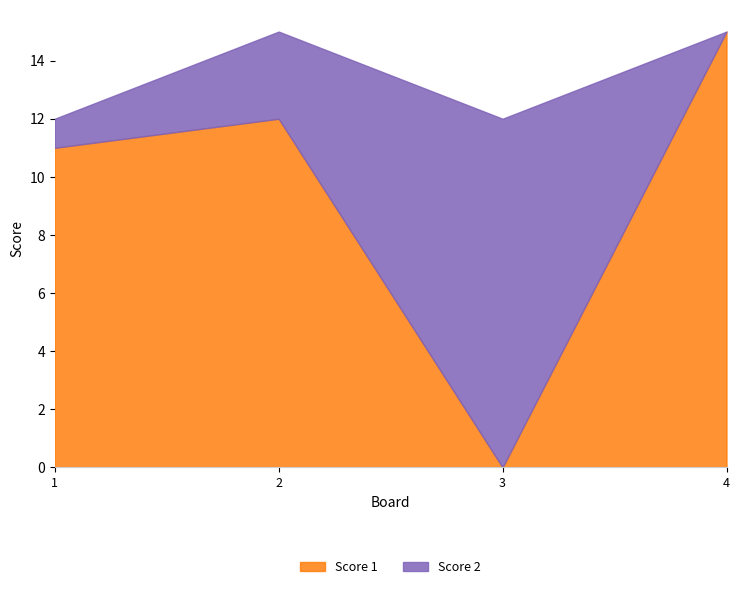

What is the sum of all Score 1 values?

38